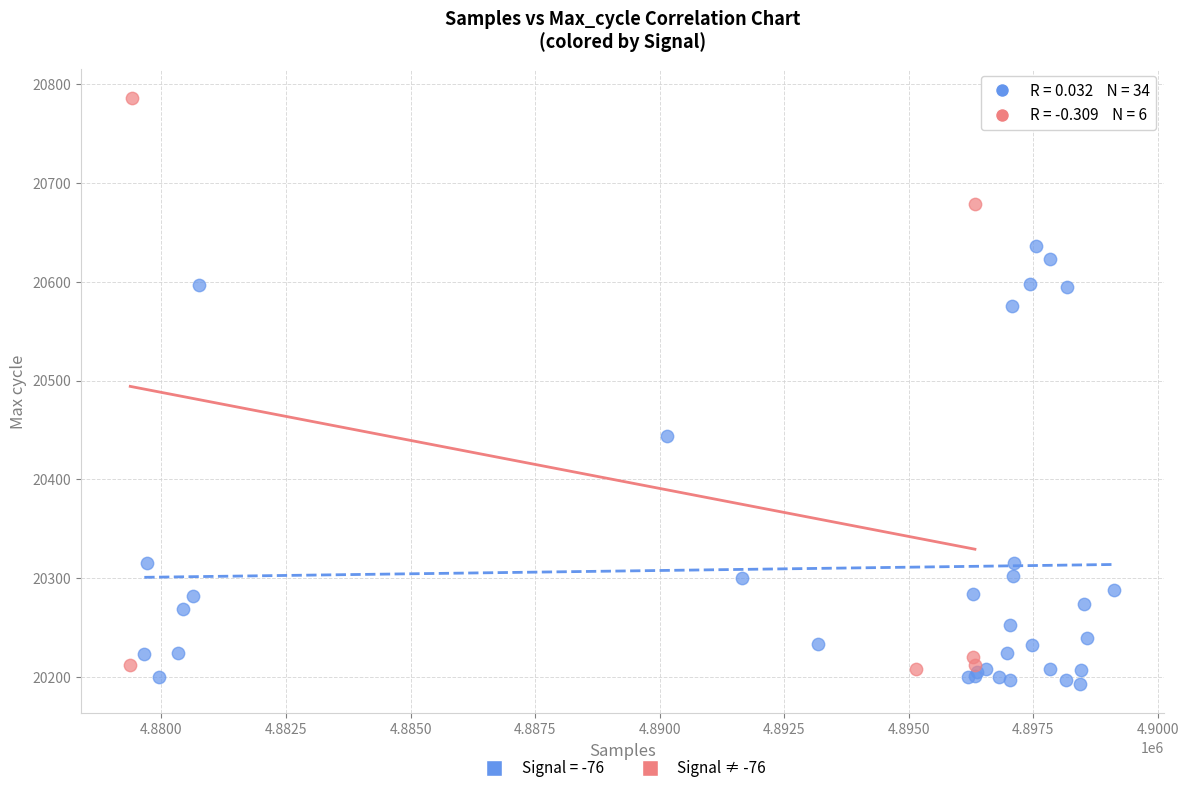

Which series has the widest spread of Y values?

Signal ≠ -76